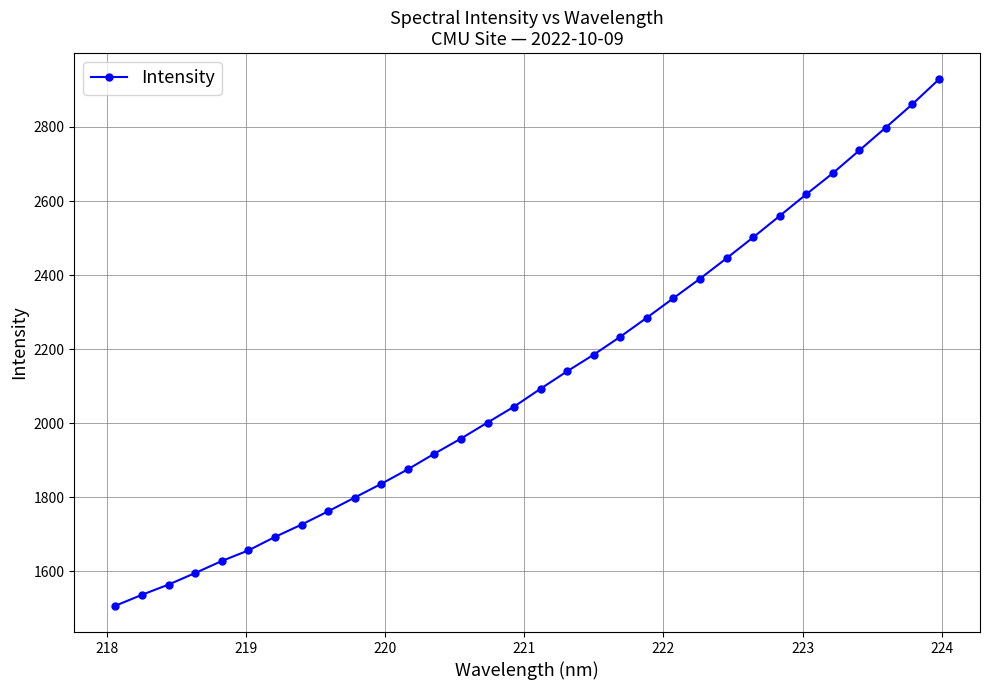

What is the smallest value displayed?

1507.5